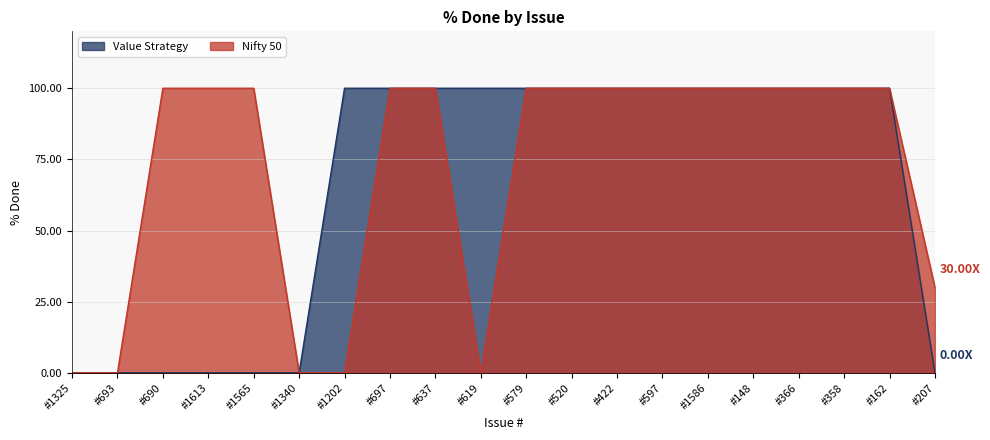

What is the sum of the Nifty 50 values at #422 and #597?

200